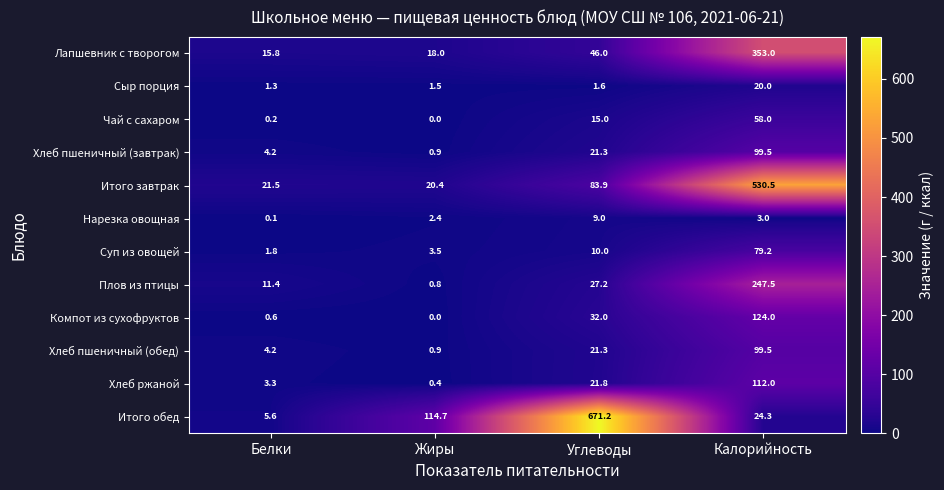

What is the spread (max minus min) of values at Углеводы?

669.6